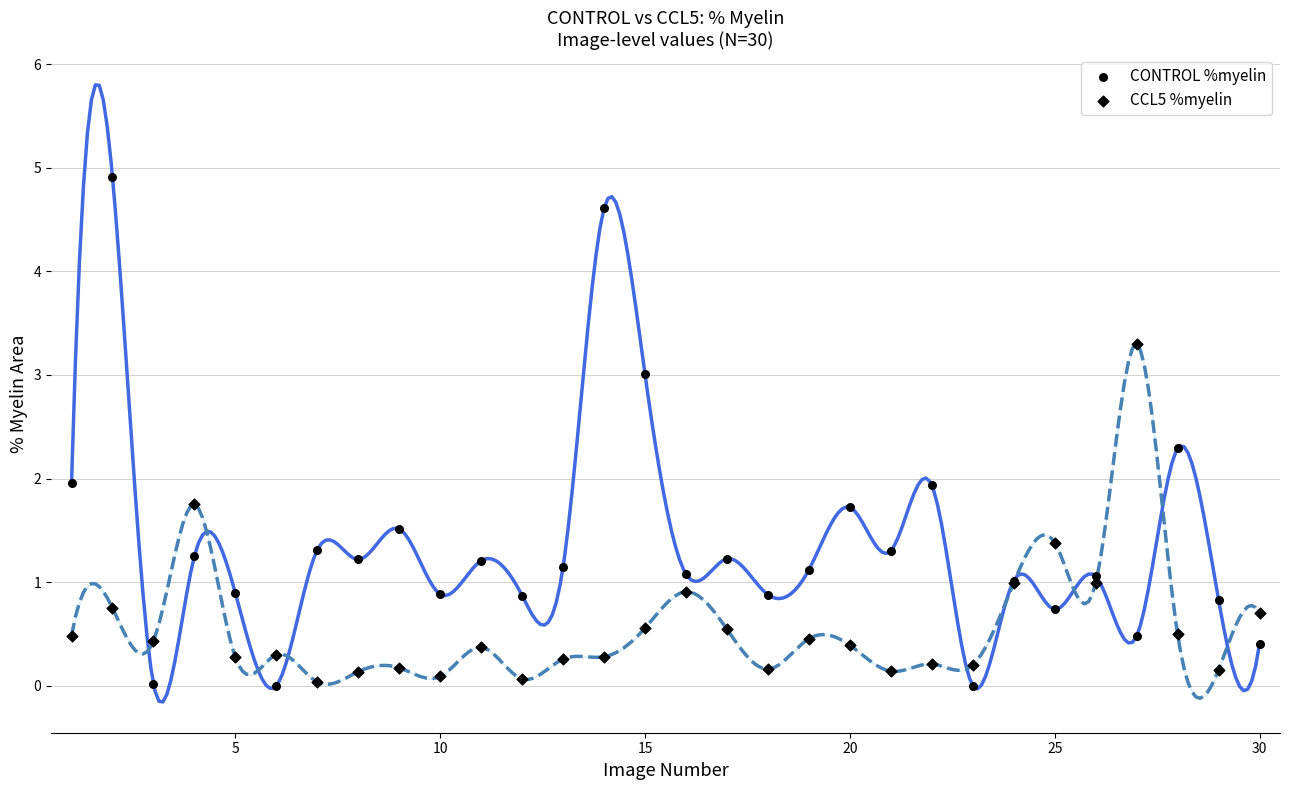

Which series has the widest spread of Y values?

CONTROL %myelin